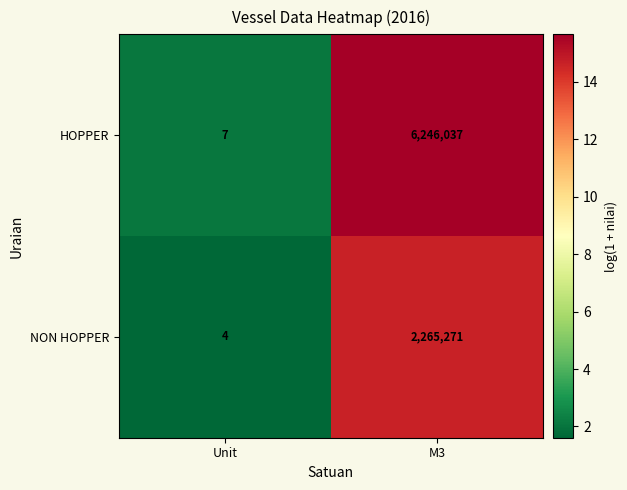

What is the difference between the maximum and minimum values in the HOPPER series?

6246030